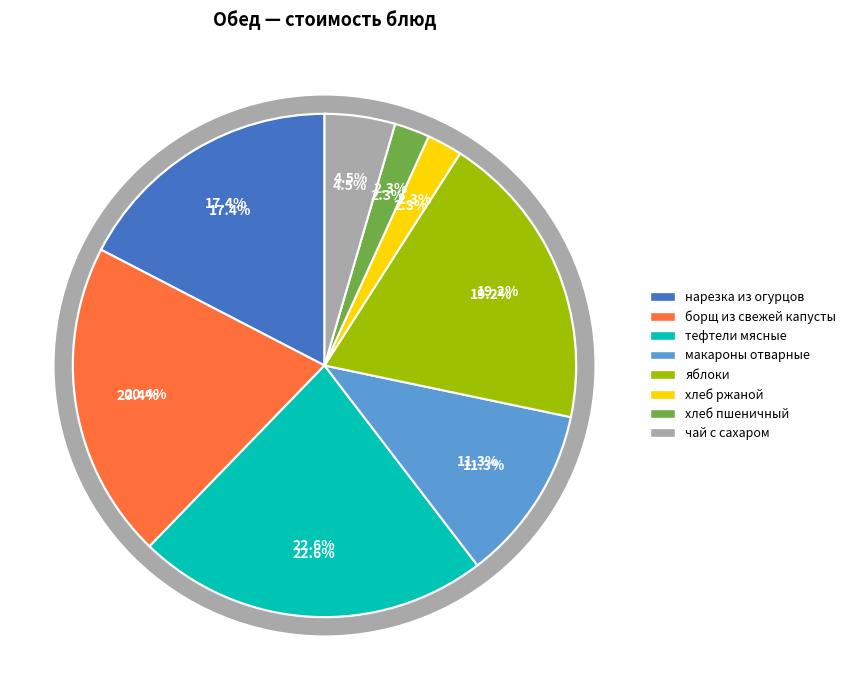

Combined, do хлеб ржаной and макароны отварные account for over 50%?

No